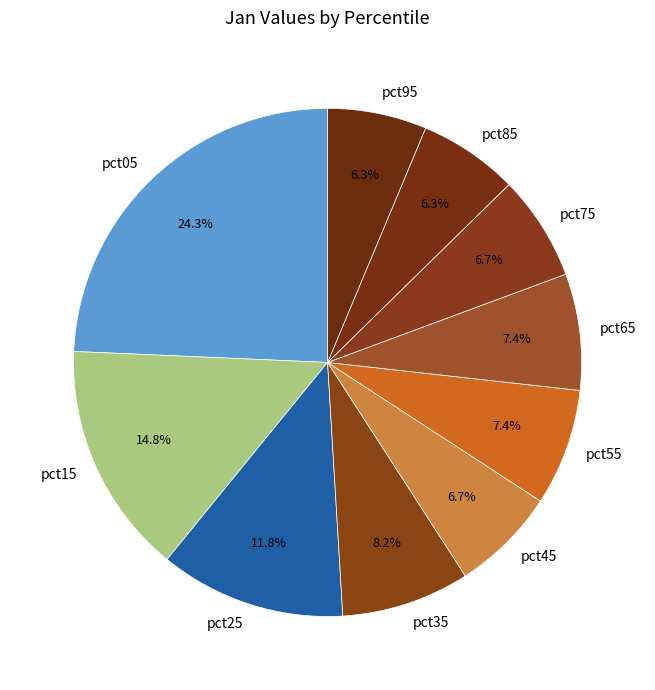

The pct75 slice represents 1% of the pie. True or false?

False